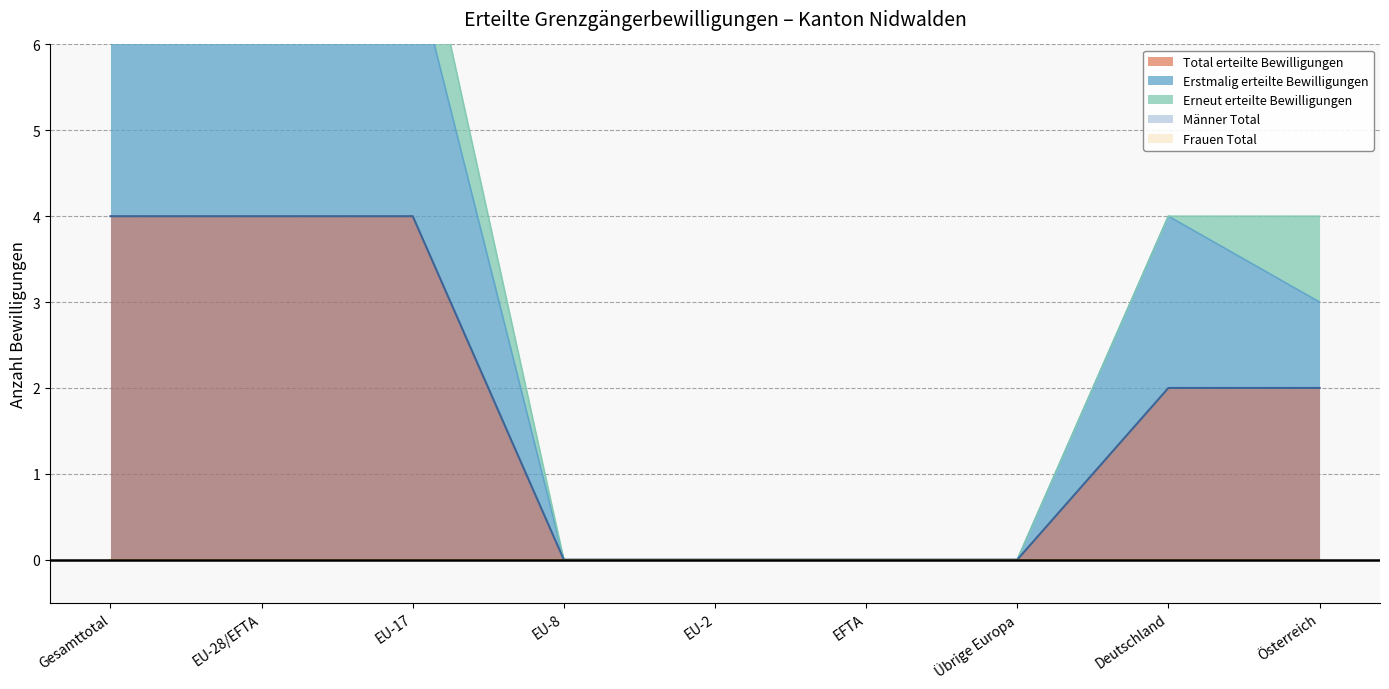

Reading right to left, extract all data points from this chart.

Total erteilte Bewilligungen: 2	2	0	0	0	0	4	4	4
Erstmalig erteilte Bewilligungen: 3	4	0	0	0	0	7	7	7
Männer Total: 4	4	0	0	0	0	8	8	8